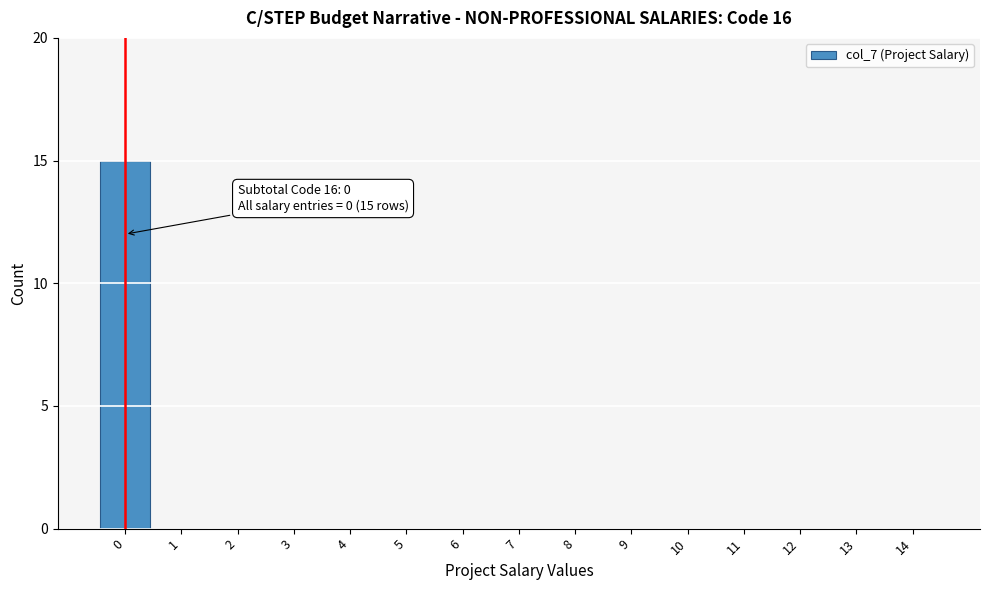

Reading left to right, what are all the values shown in this chart?

0=15	1=0	2=0	3=0	4=0	5=0	6=0	7=0	8=0	9=0	10=0	11=0	12=0	13=0	14=0